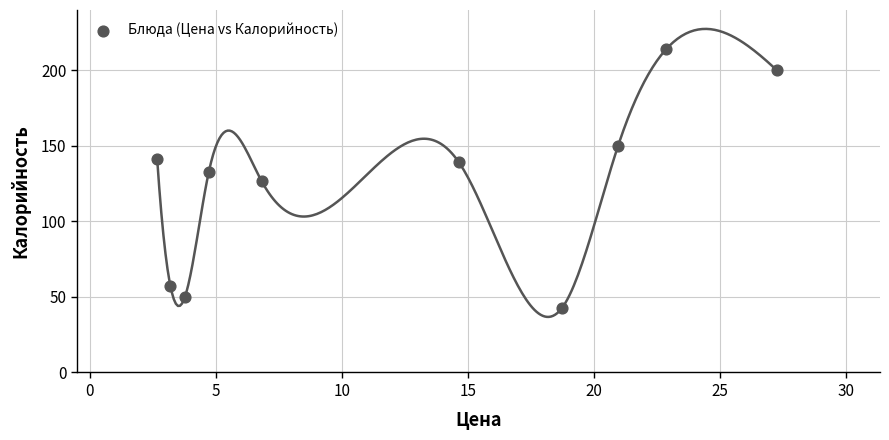

What is the range of Y values (max minus min)?

171.2